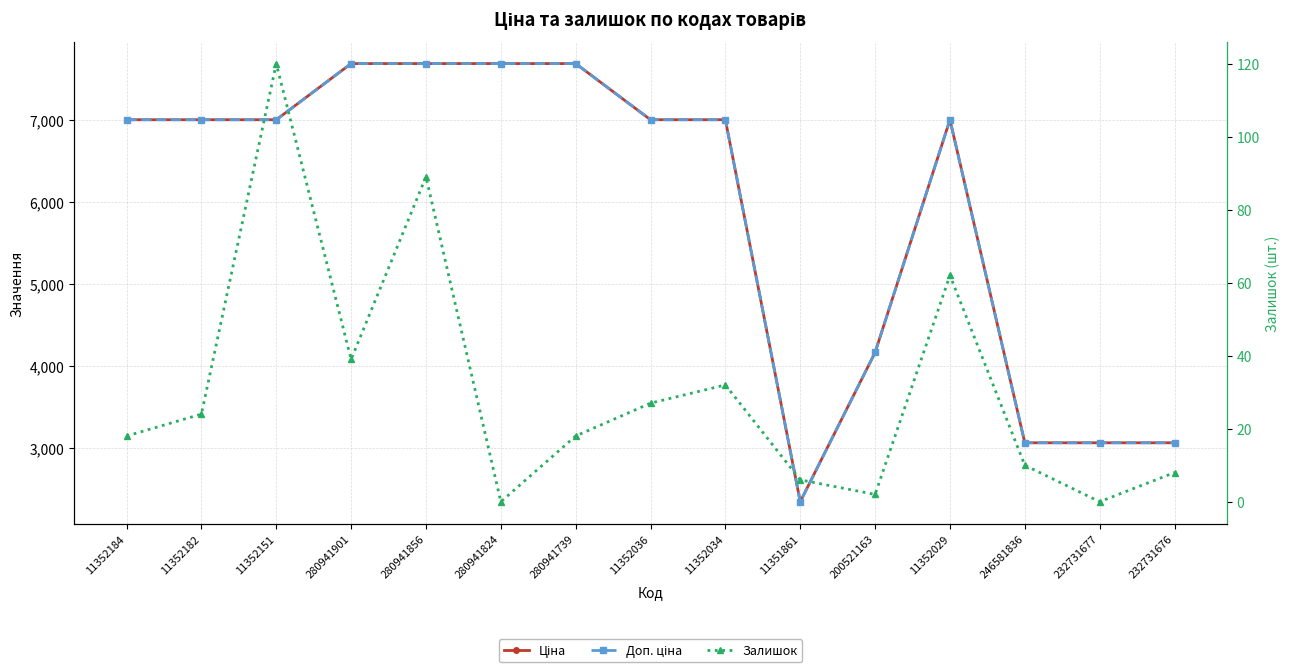

Rank the categories by Ціна value from lowest to highest.

11351861, 246581836, 232731677, 232731676, 200521163, 11352184, 11352182, 11352151, 11352036, 11352034, 11352029, 280941901, 280941856, 280941824, 280941739